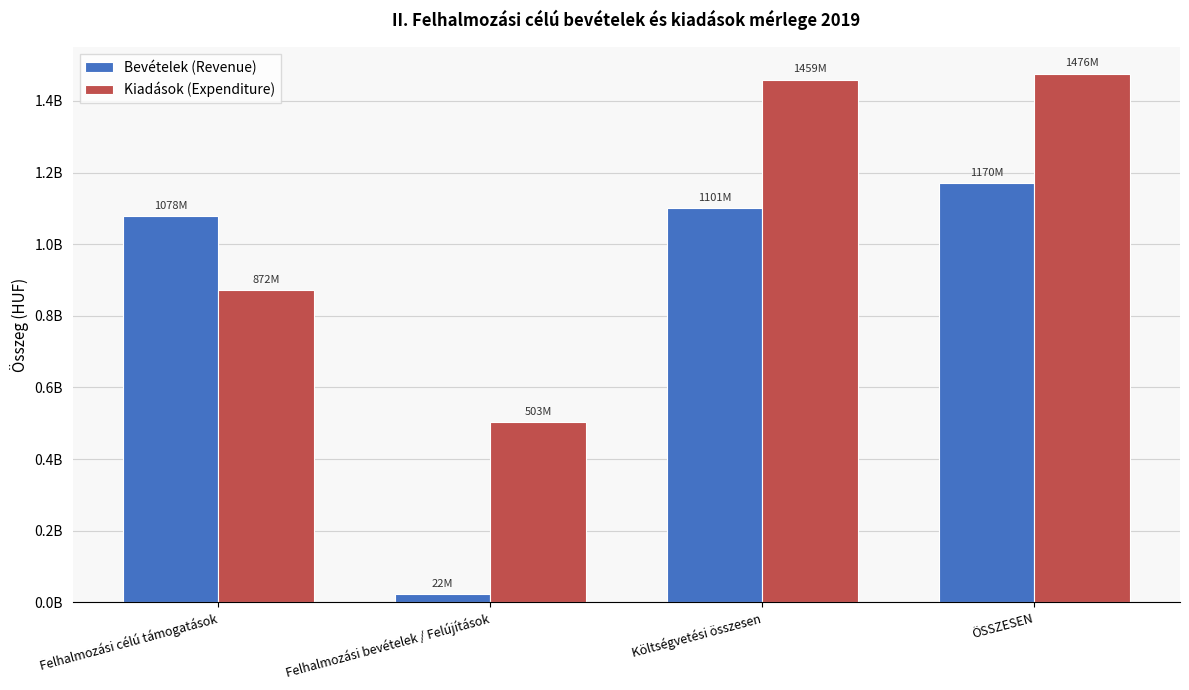

What are all the series names shown in the legend?

Bevételek (Revenue), Kiadások (Expenditure)